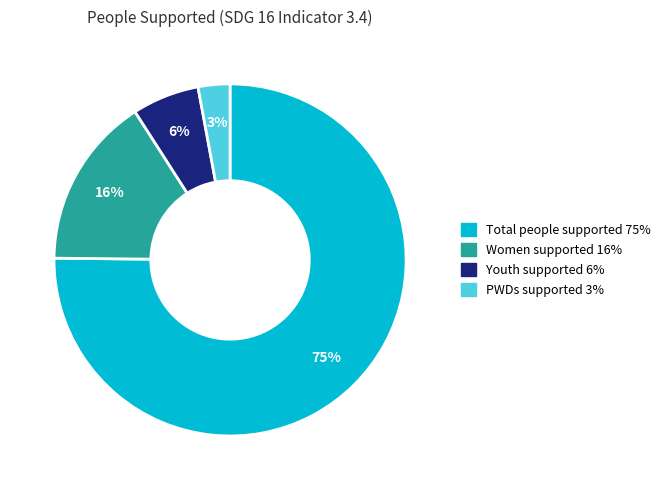

Does any single category account for the majority?

Yes